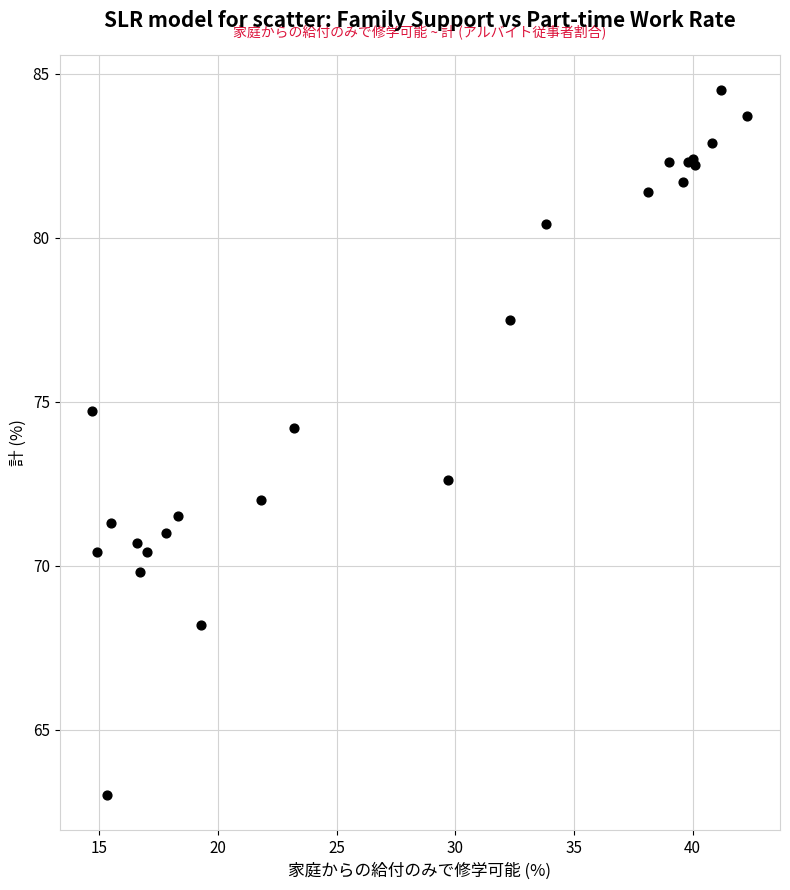

What Y value in the scatter plot is closest to 73?

72.6